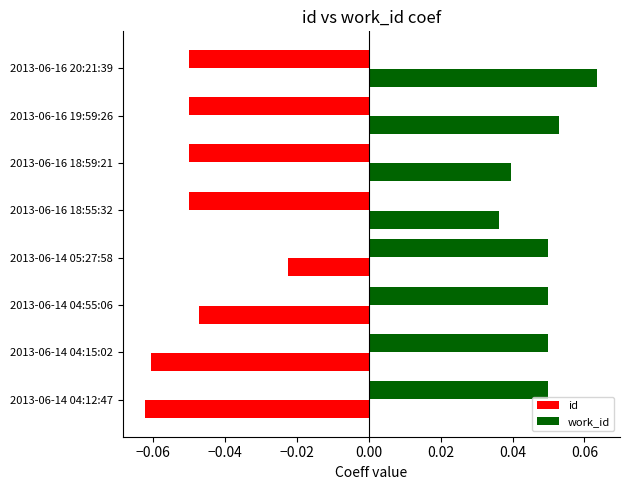

How many values in id are below zero?

4